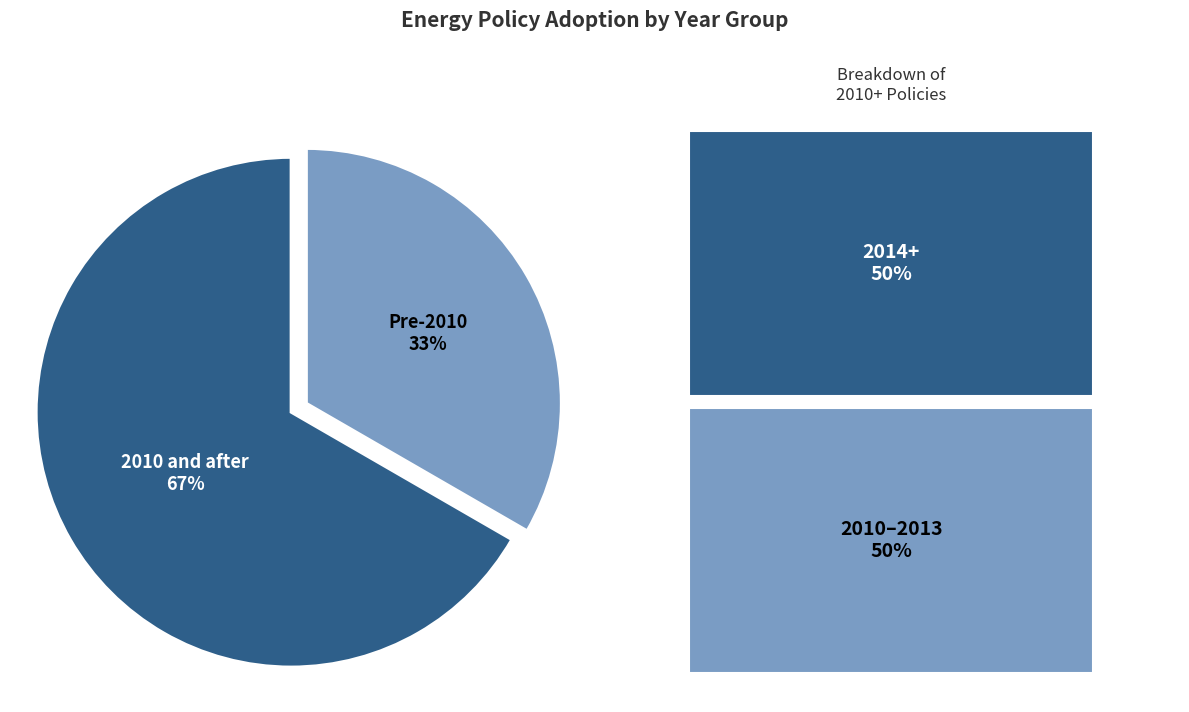

Does any single category account for the majority?

Yes